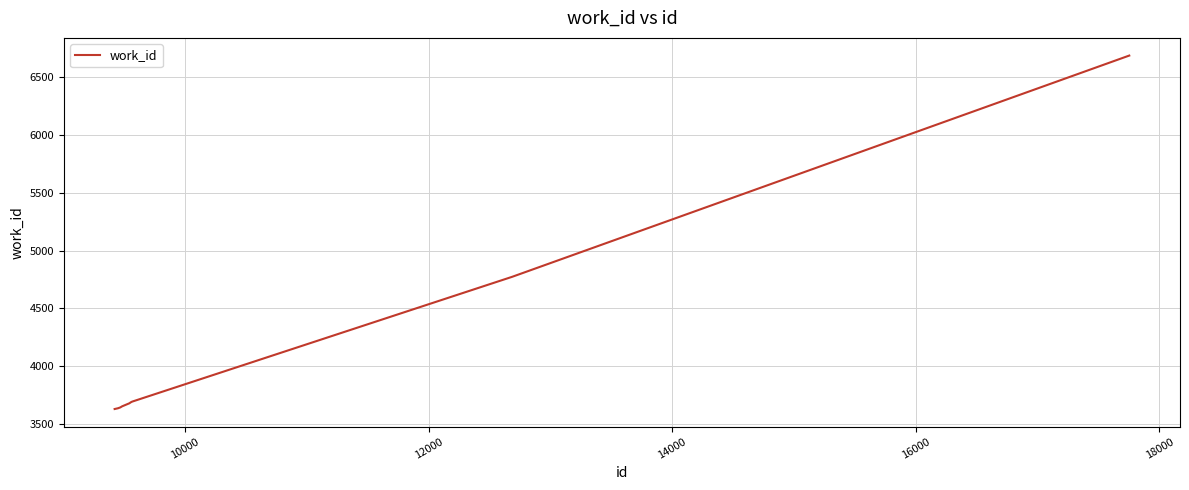

What is the difference between the maximum and minimum values?

3059